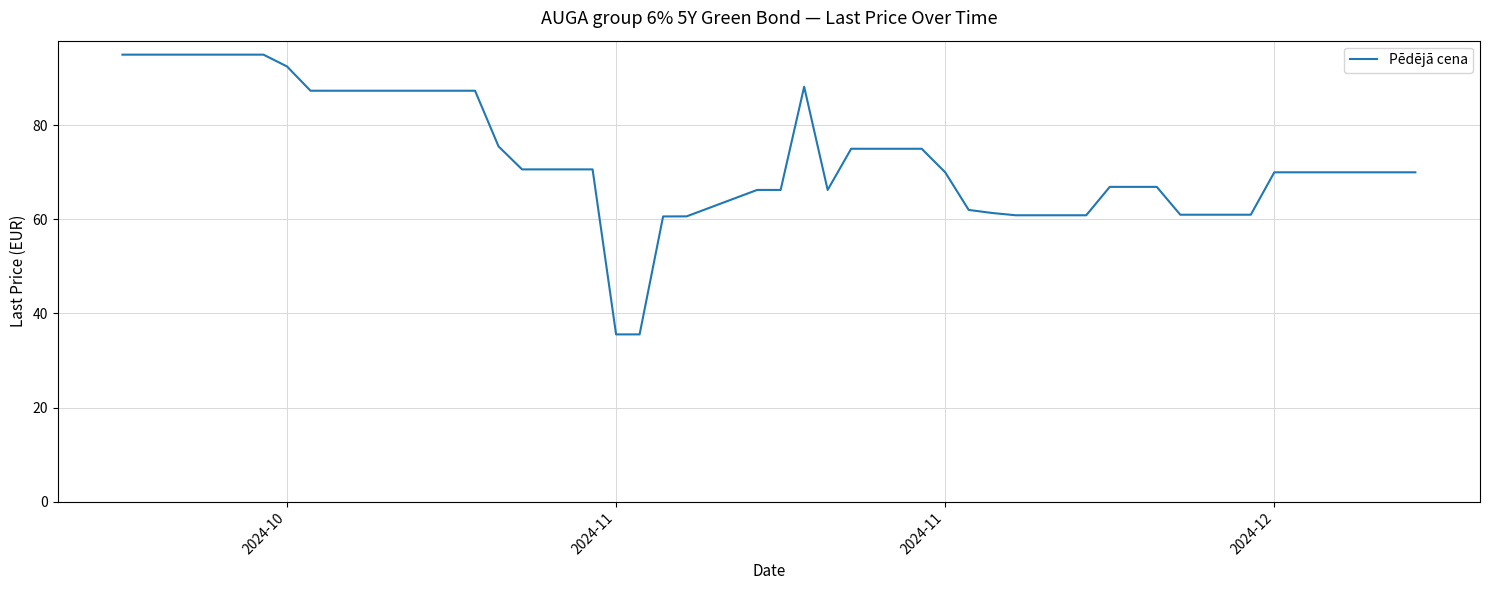

What is the greatest value displayed?

95.0